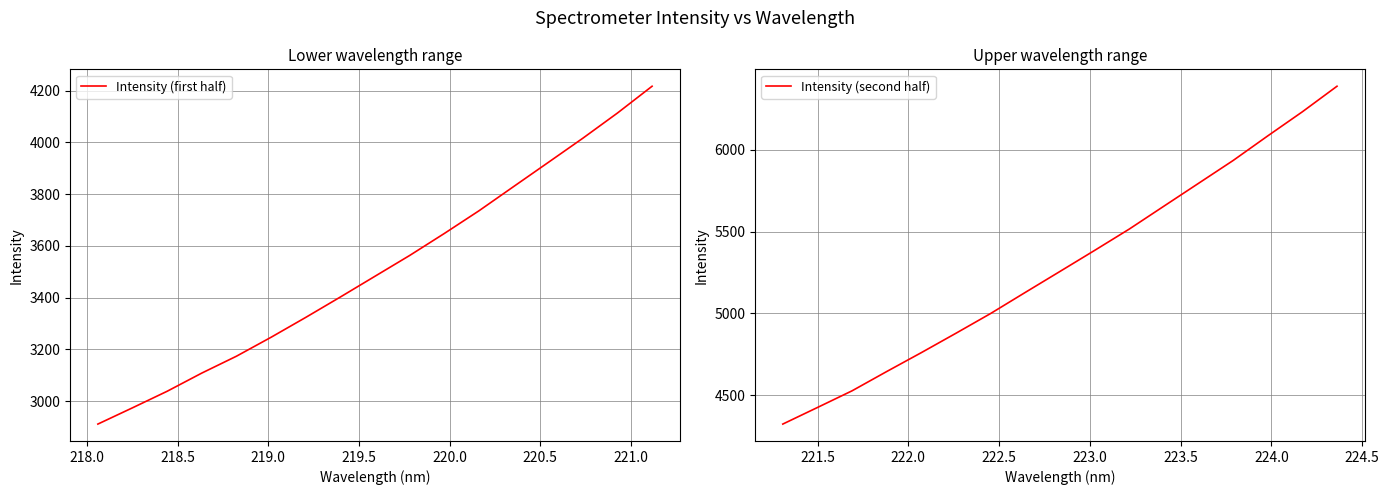

What is the highest value of the Intensity (first half) series?

4216.6